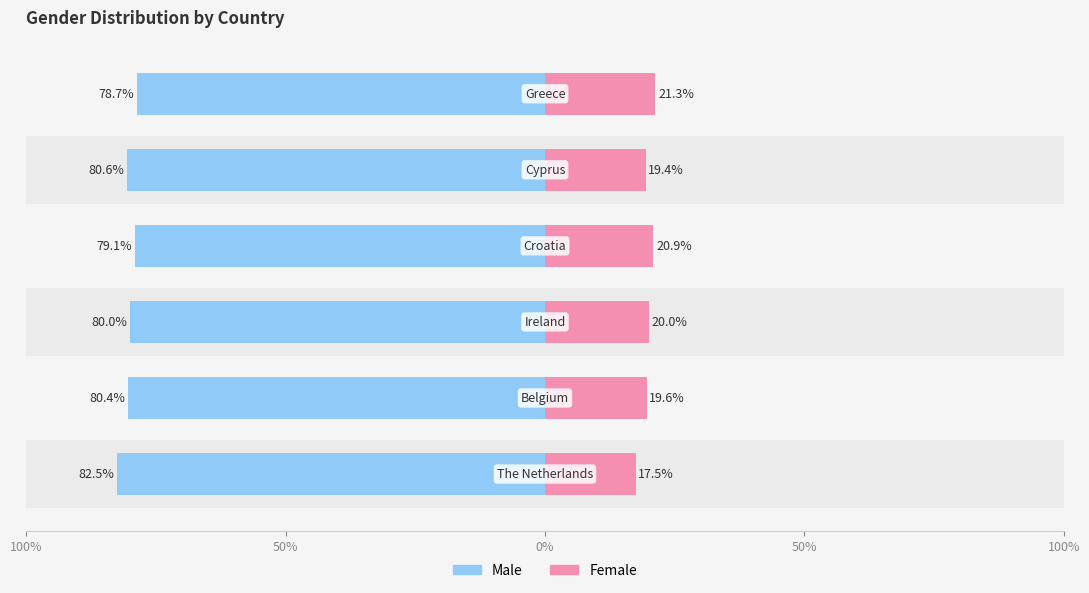

Which series has the largest range (max minus min)?

Female